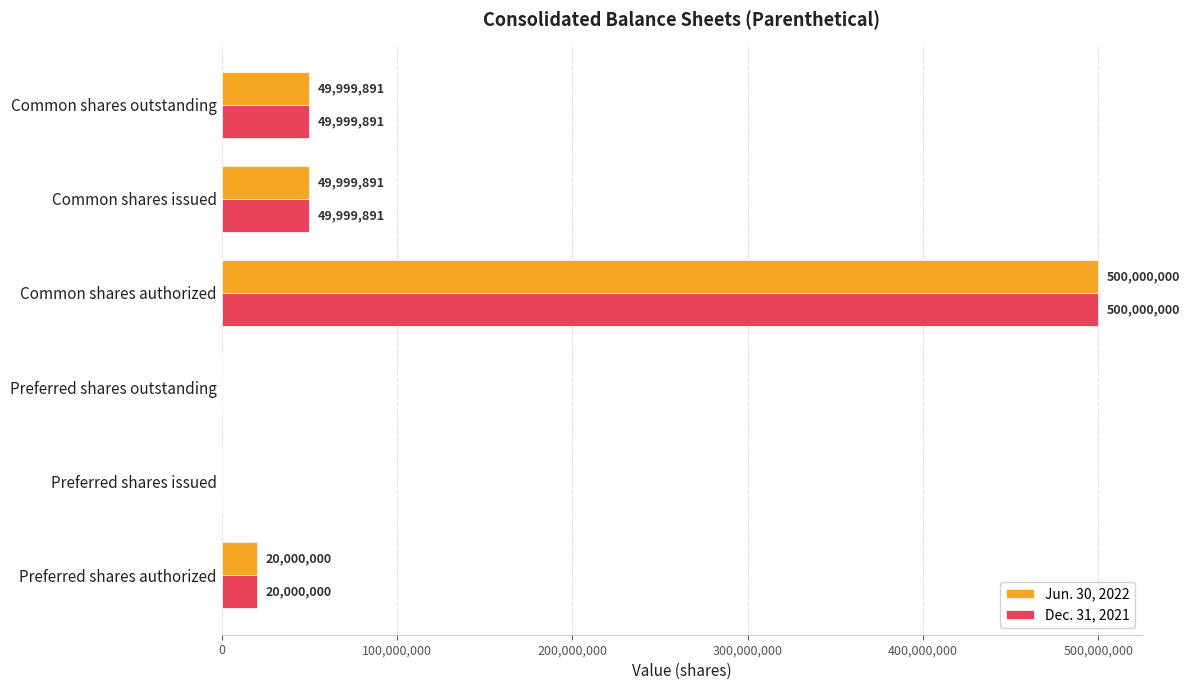

The Dec. 31, 2021 series shows 178571908 at Common shares authorized. True or false?

False